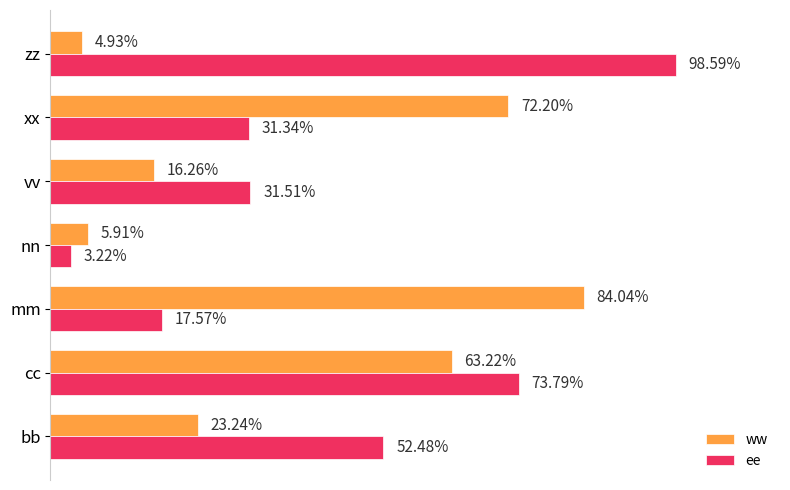

Reading right to left, transcribe all the data shown in this chart.

ww: 0.0	0.7	0.2	0.1	0.8	0.6	0.2
ee: 1.0	0.3	0.3	0.0	0.2	0.7	0.5